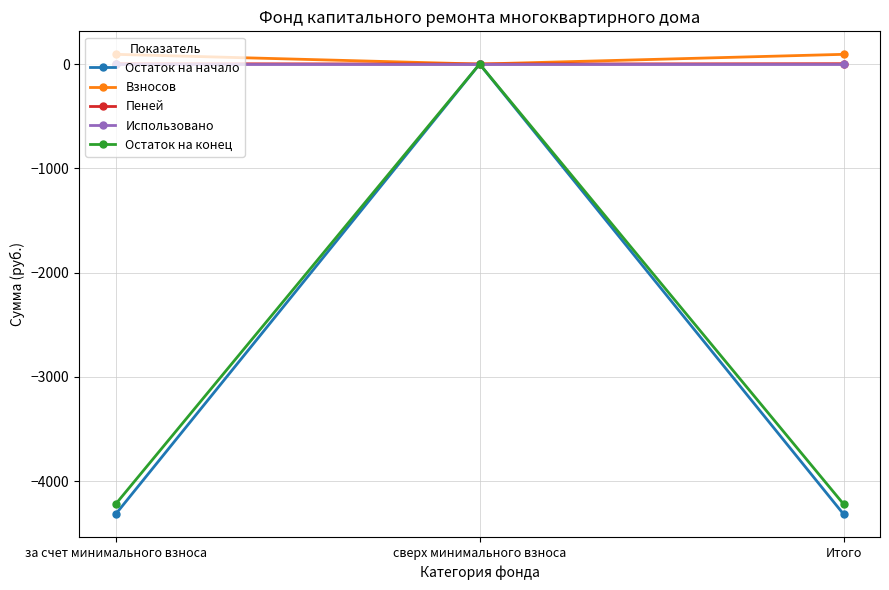

What is the minimum value shown in the chart?

-4316.8